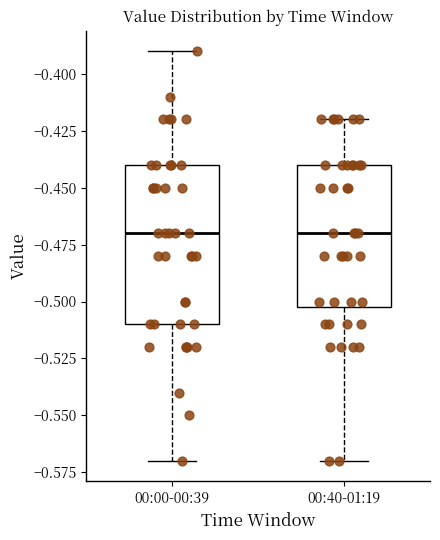

Reading left to right, read every box against the y-axis: the position of its median line, the range the box covers, and the ends of its whiskers. The values are not printed on the chart, so give them approximately, as read against the axis.

00:00-00:39: median -0.47, box -0.51 to -0.44, whiskers -0.57 to -0.39
00:40-01:19: median -0.47, box -0.50 to -0.44, whiskers -0.57 to -0.42